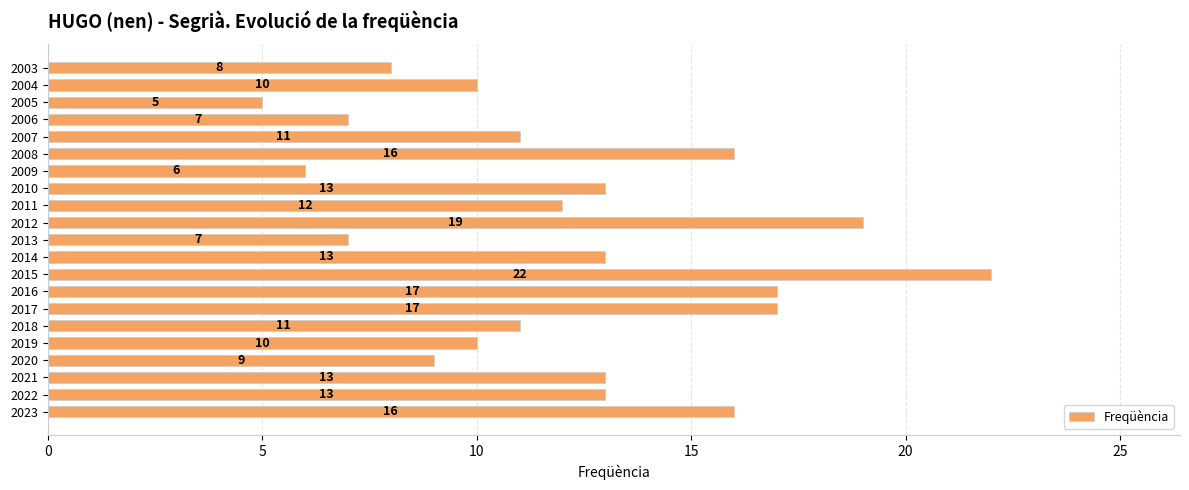

How many values are below 12?

10